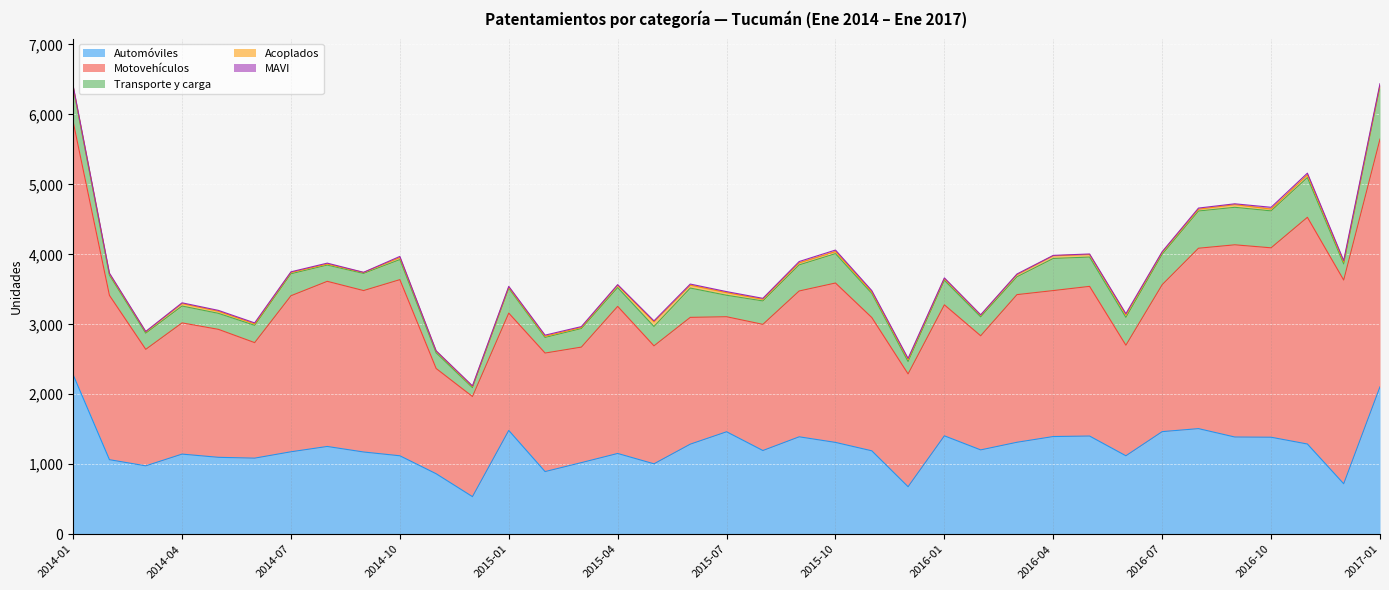

What is the highest value of the Automóviles series?

2279